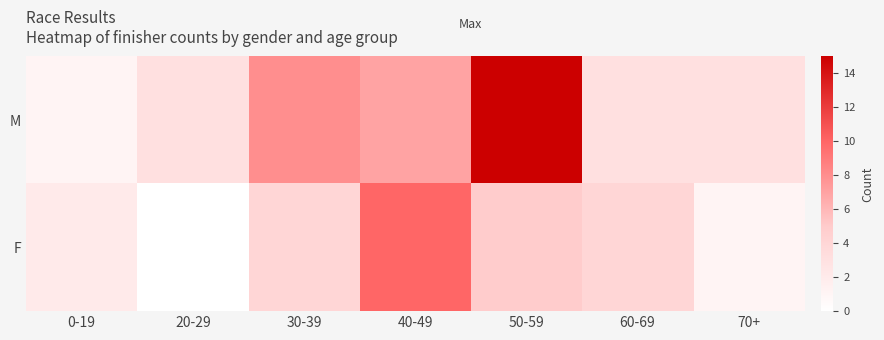

What is the difference between the highest and lowest values at 70+?

2